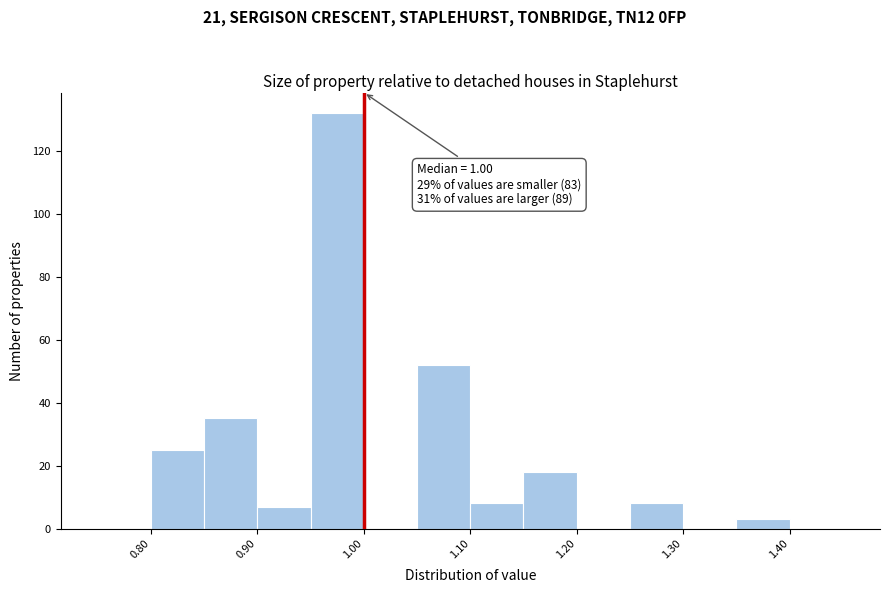

Over which range of the x-axis is the bar tallest?

0.95 to 1.00